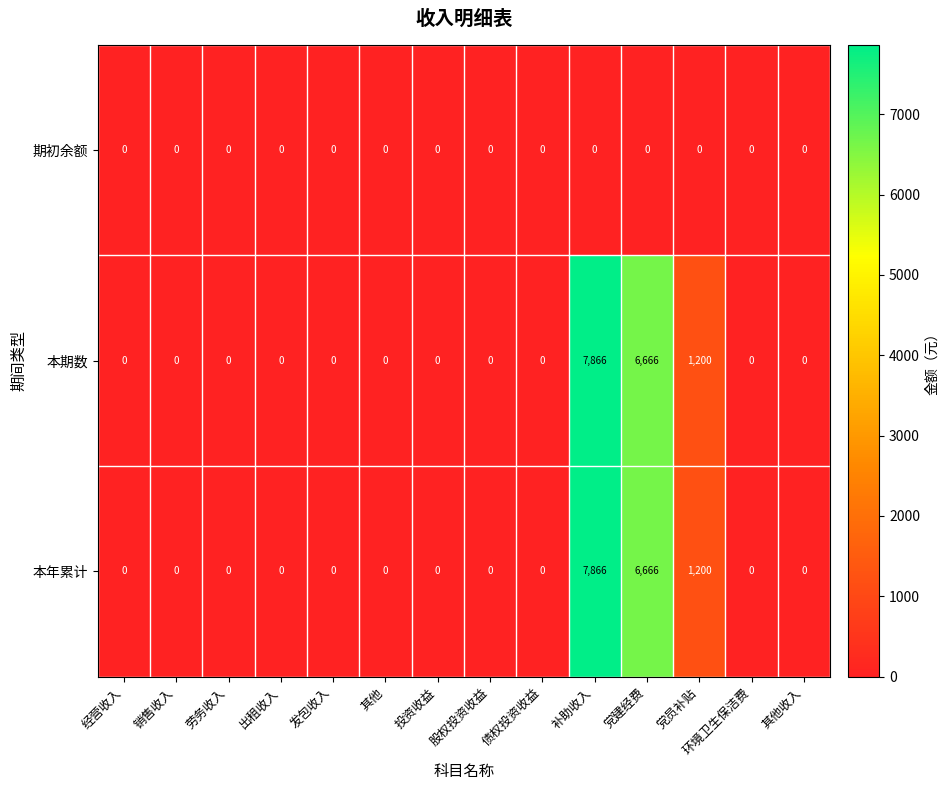

What is the average value of the 本期数 series?

1124